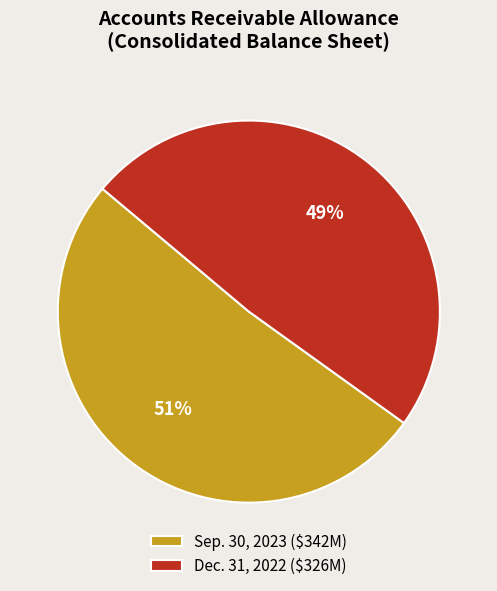

Do Dec. 31, 2022 and Sep. 30, 2023 together represent more than half of the pie?

Yes